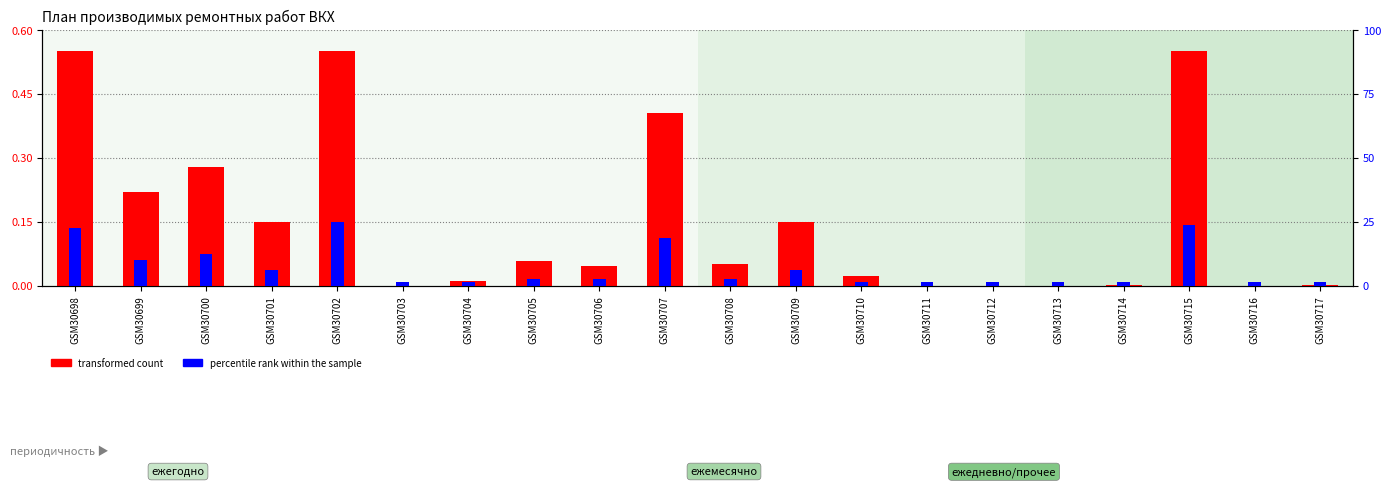

Which series has the largest range (max minus min)?

percentile rank within the sample